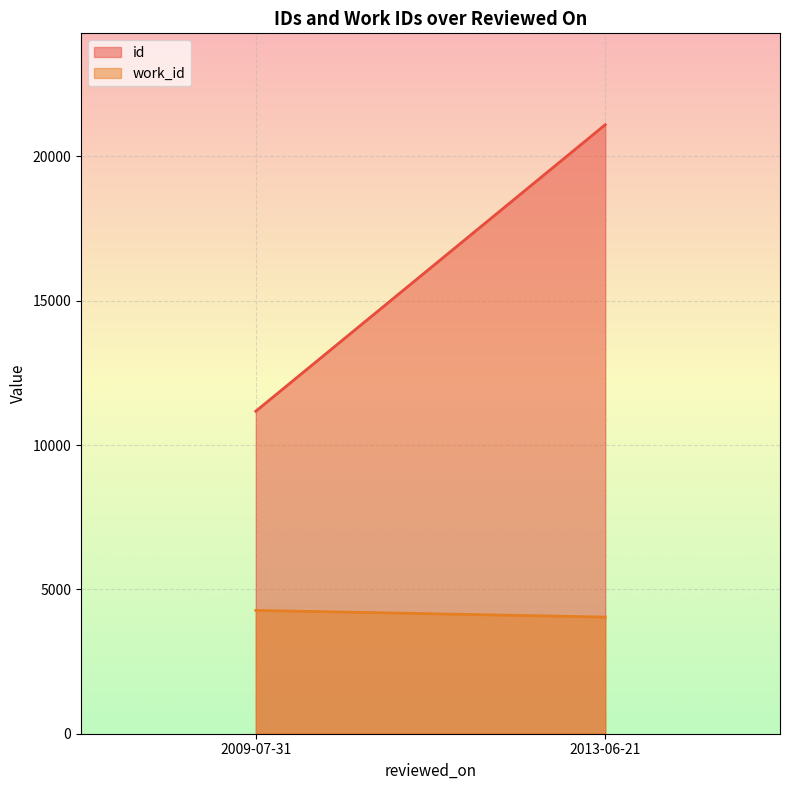

Which series has the largest total across all categories?

id